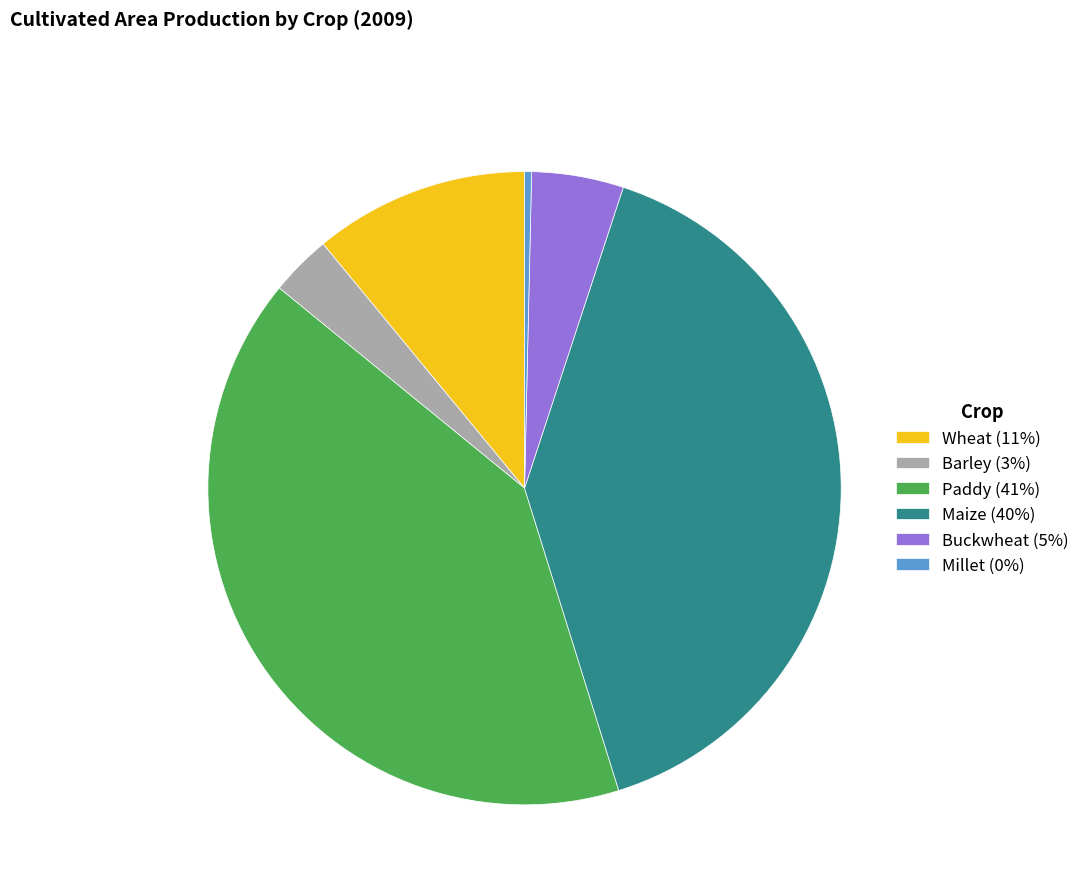

Count the number of slices in the pie.

6